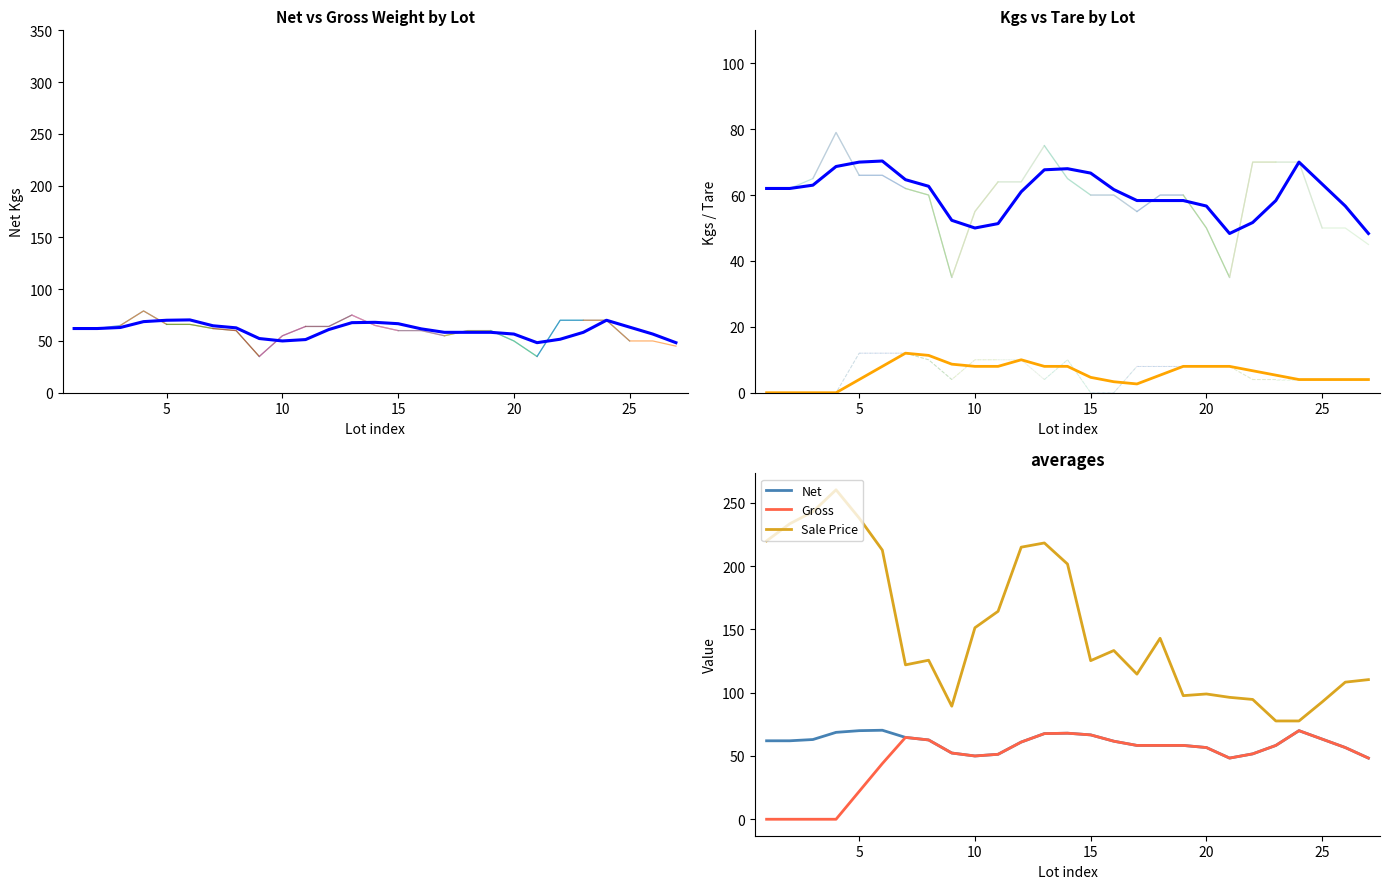

True or false: Net and Sale Price intersect in this chart.

False